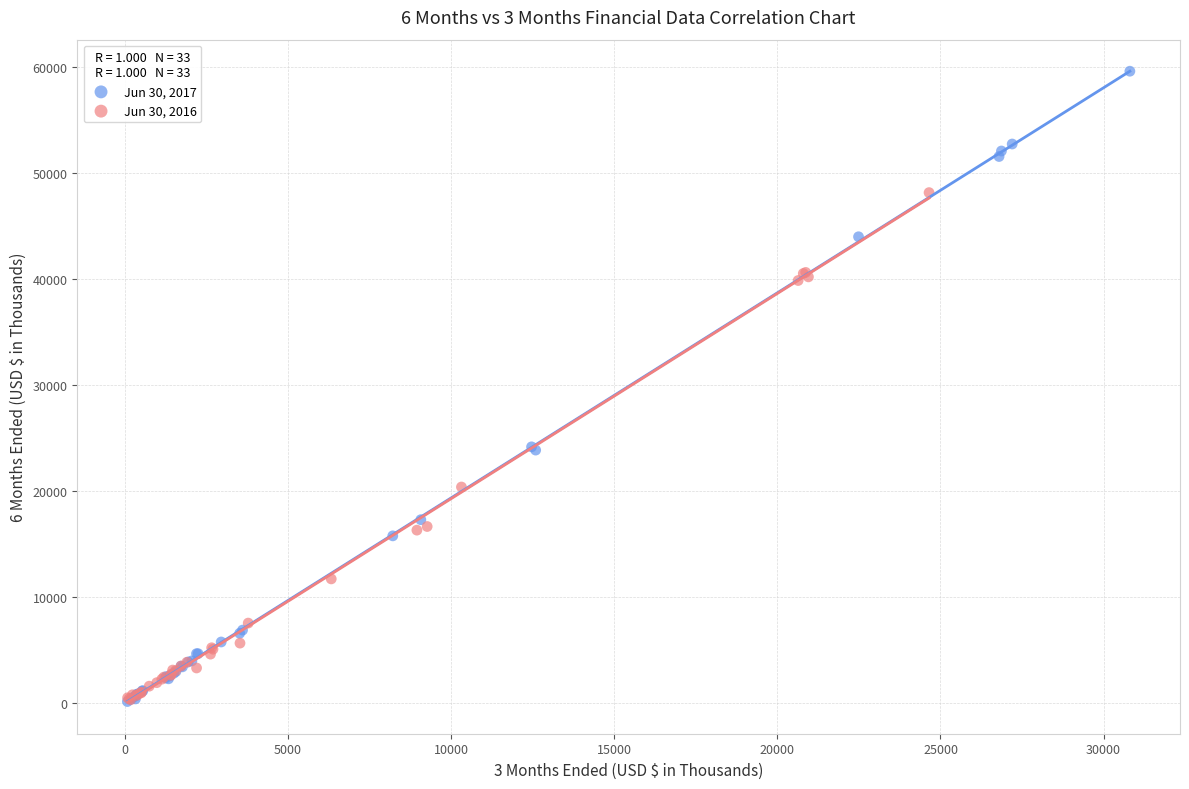

Which series has the widest spread of Y values?

Jun 30, 2017